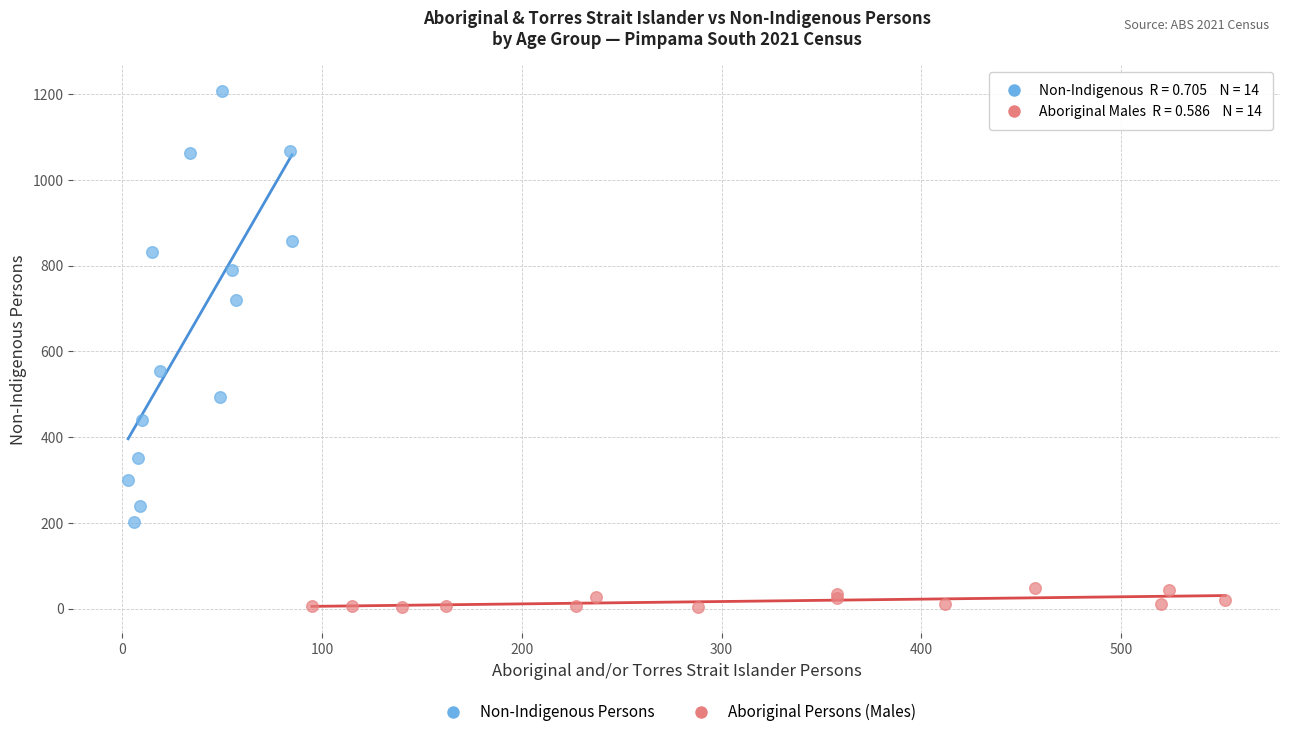

Which series has the largest Y range (max minus min)?

Non-Indigenous Persons